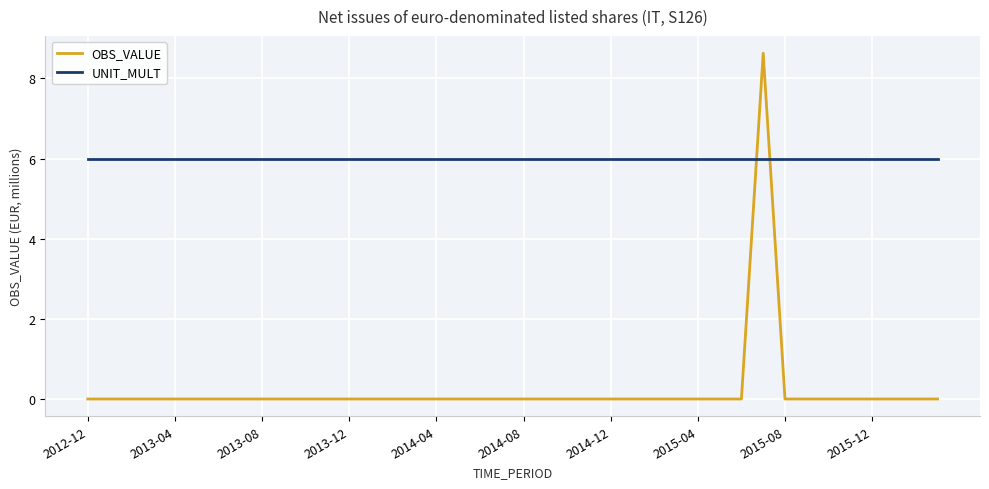

True or false: OBS_VALUE and UNIT_MULT intersect in this chart.

True